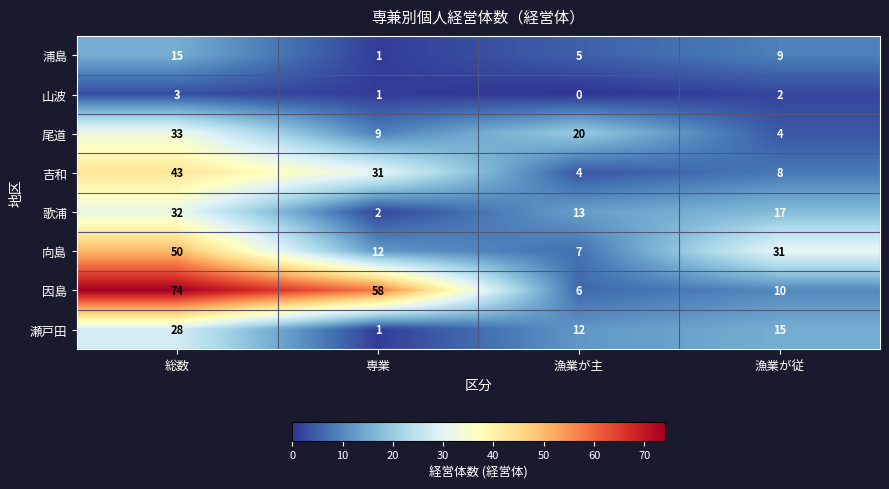

At which category does the chart reach its minimum across all series?

漁業が主